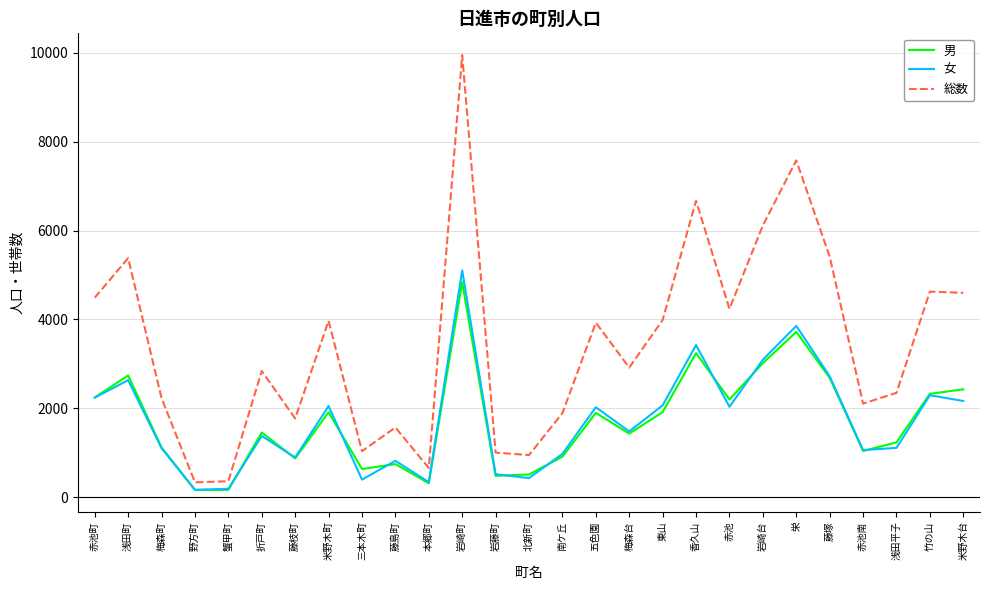

What is the difference between the second highest and minimum values in the 女 series?

3684